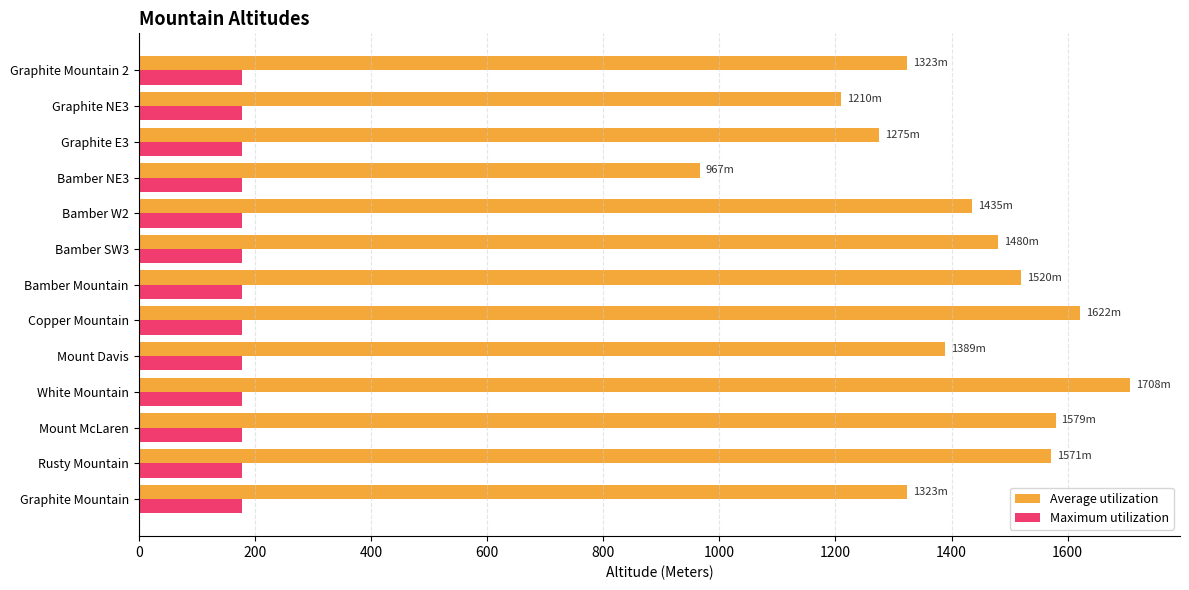

At Mount Davis, list the series in order from largest to smallest.

Average utilization, Maximum utilization